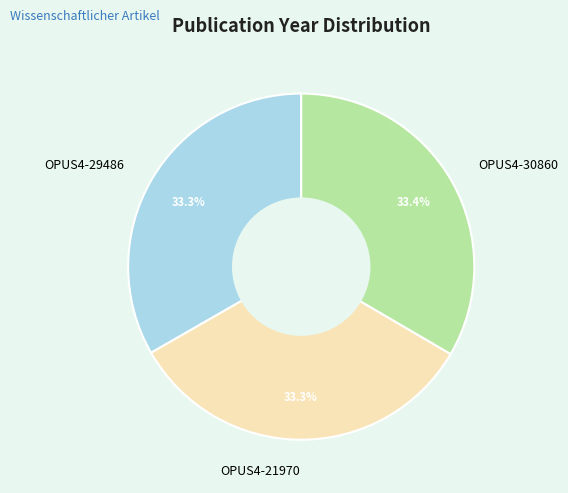

To the nearest percent, what percentage of the pie is OPUS4-21970?

33%